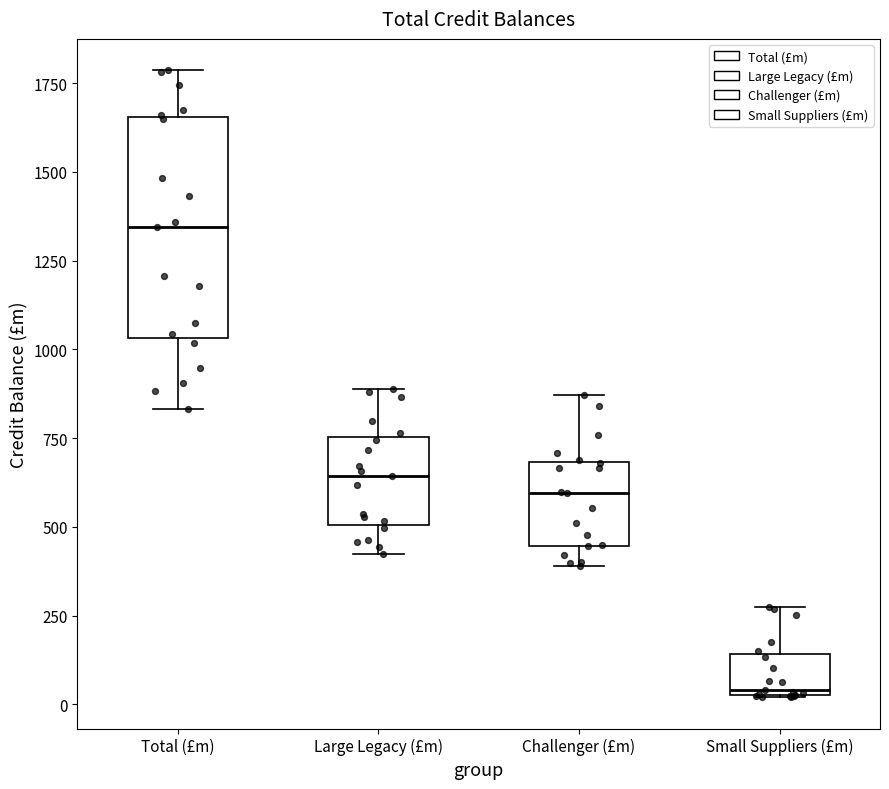

Where is the upper edge of the box for Large Legacy (£m) on the y-axis? The values are not printed on the chart, so give them approximately, as read against the axis.

750